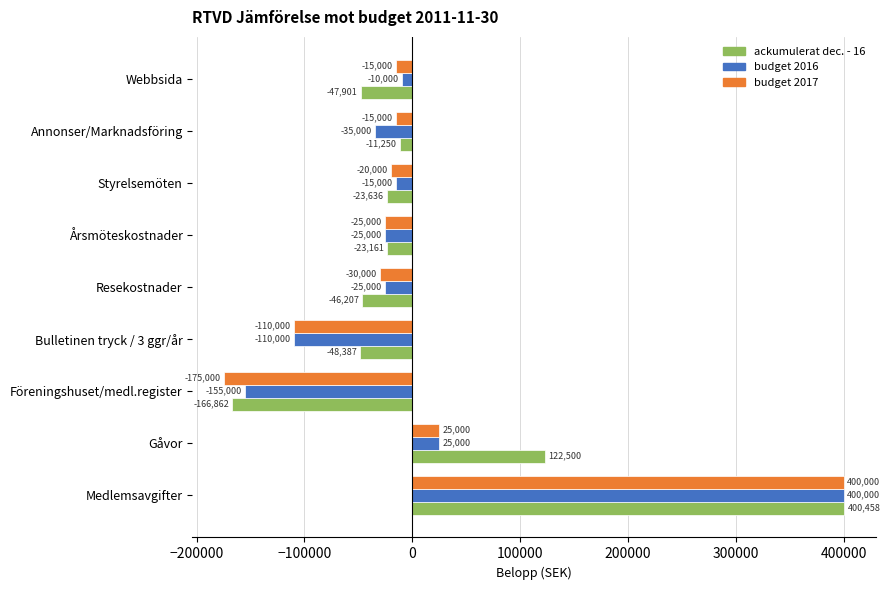

What is the approximate value of ackumulerat dec. - 16 at Gåvor, to the nearest 50?

122500